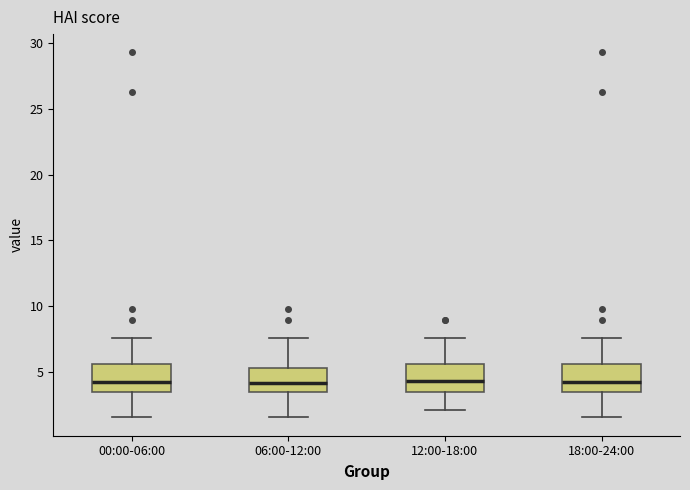

Where does the median line of the box for 12:00-18:00 sit on the y-axis? The values are not printed on the chart, so give them approximately, as read against the axis.

4.5